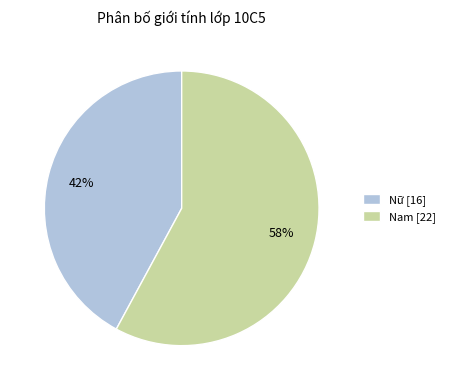

Which category has the biggest portion of the pie?

Nam